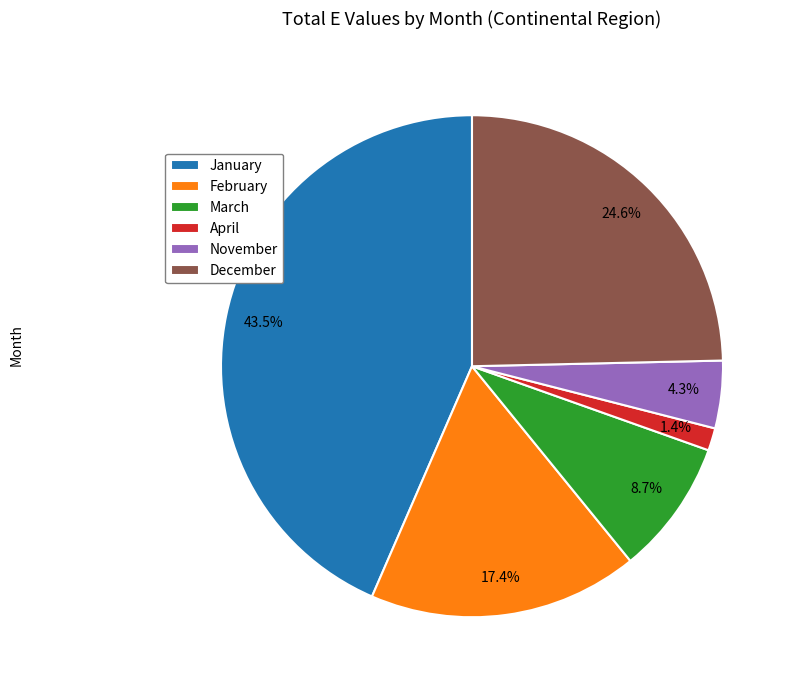

Count the number of slices in the pie.

6